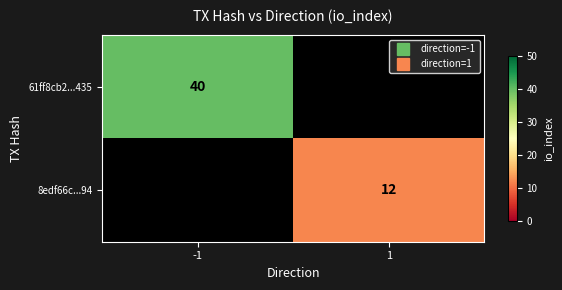

Count the number of data series in this chart.

2